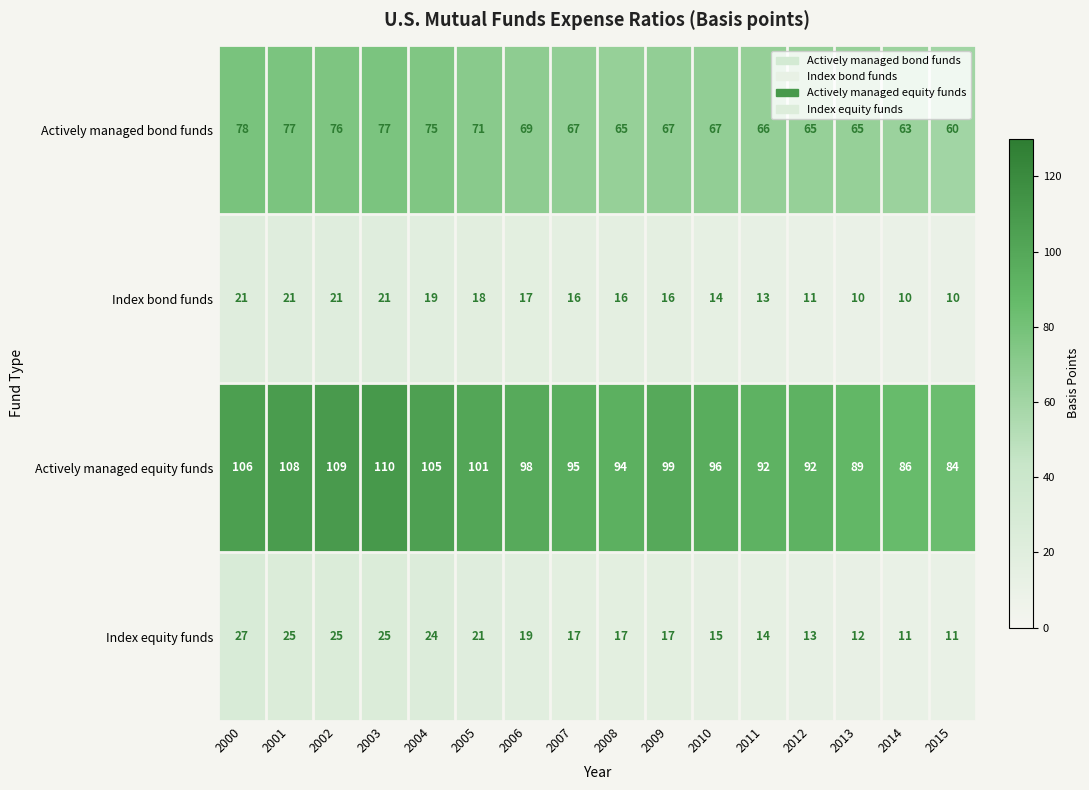

True or false: Index bond funds has a value of 13 at 2014.

False